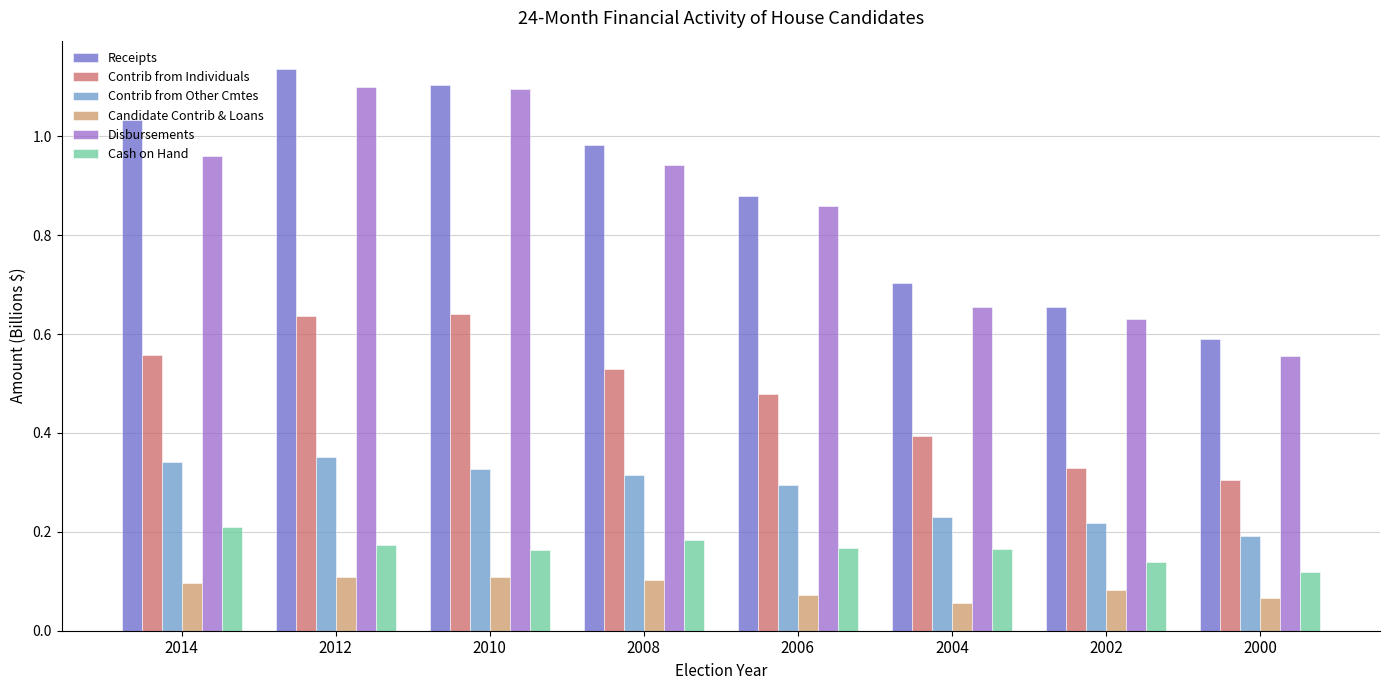

What is the sum of the Receipts values at 2008 and 2014?

2.0